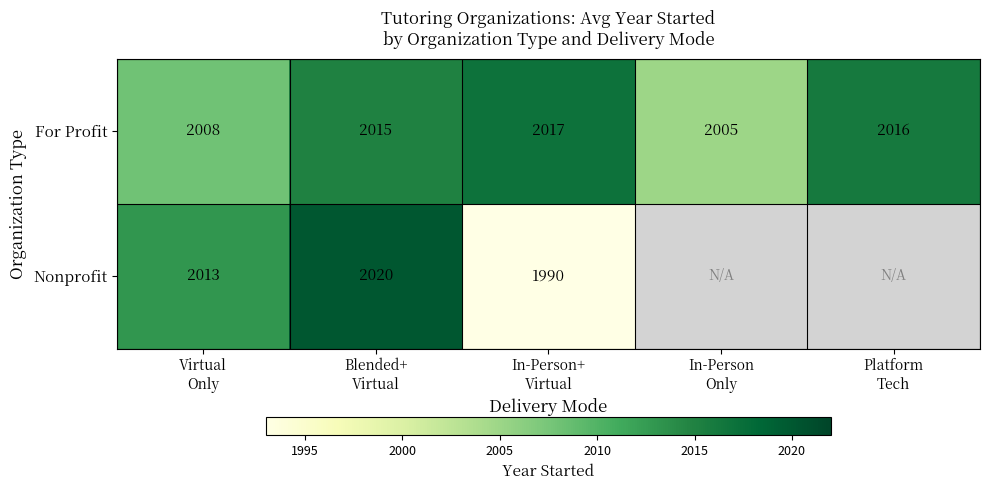

What is the highest value of the For Profit series?

2017